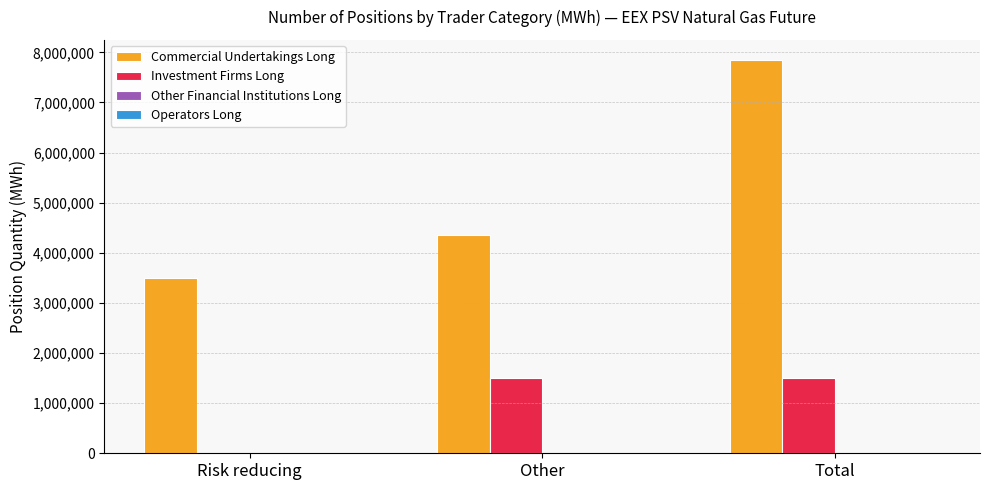

Between Risk reducing and Other, which series saw the biggest shift?

Investment Firms Long